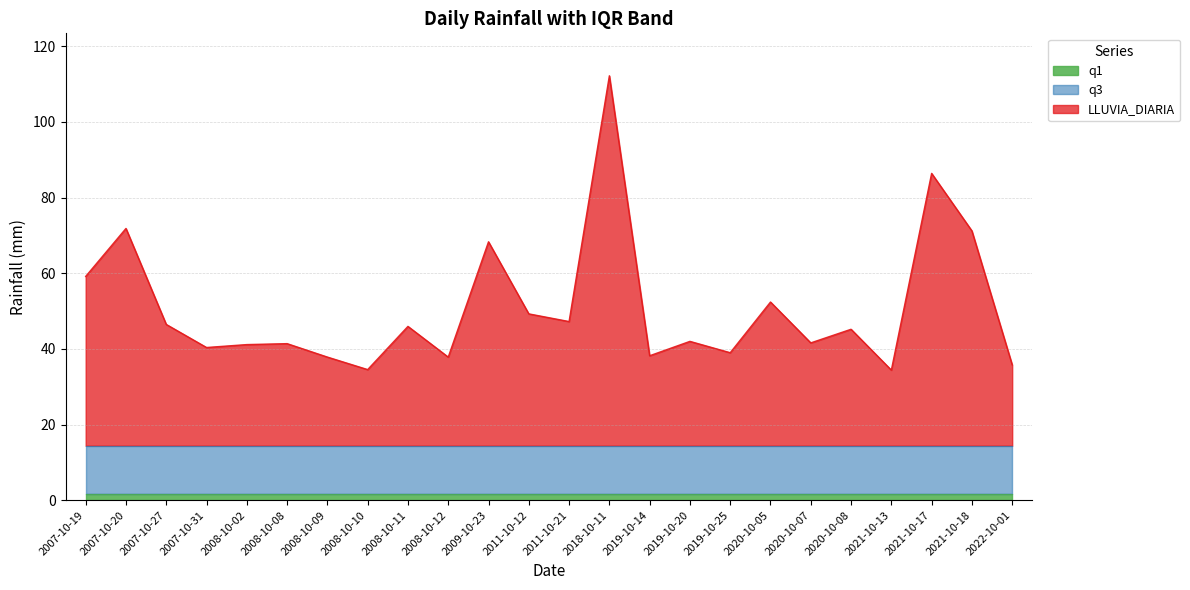

Reading left to right, what are all the values shown in this chart?

LLUVIA_DIARIA: 59.2	71.8	46.5	40.4	41.1	41.4	37.9	34.5	46.0	37.8	68.3	49.3	47.2	112.2	38.2	42.0	39.0	52.4	41.6	45.2	34.4	86.4	71.2	35.8
q1: 1.6	1.6	1.6	1.6	1.6	1.6	1.6	1.6	1.6	1.6	1.6	1.6	1.6	1.6	1.6	1.6	1.6	1.6	1.6	1.6	1.6	1.6	1.6	1.6
q3: 14.4	14.4	14.4	14.4	14.4	14.4	14.4	14.4	14.4	14.4	14.4	14.4	14.4	14.4	14.4	14.4	14.4	14.4	14.4	14.4	14.4	14.4	14.4	14.4